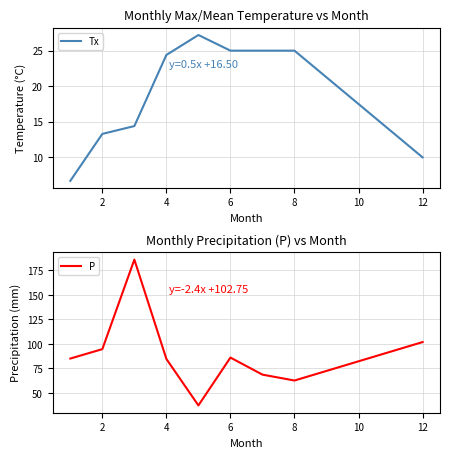

True or false: P and Tx intersect in this chart.

False